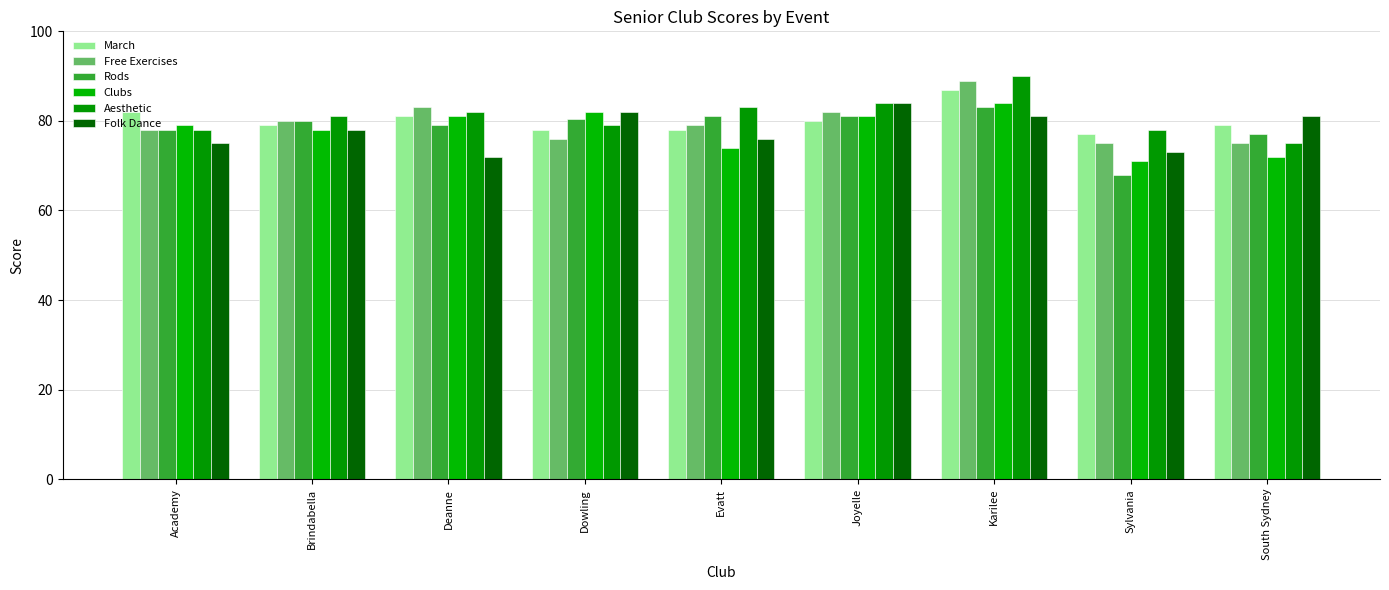

What is the value of the Clubs bar at the 4th from the left?

82.0